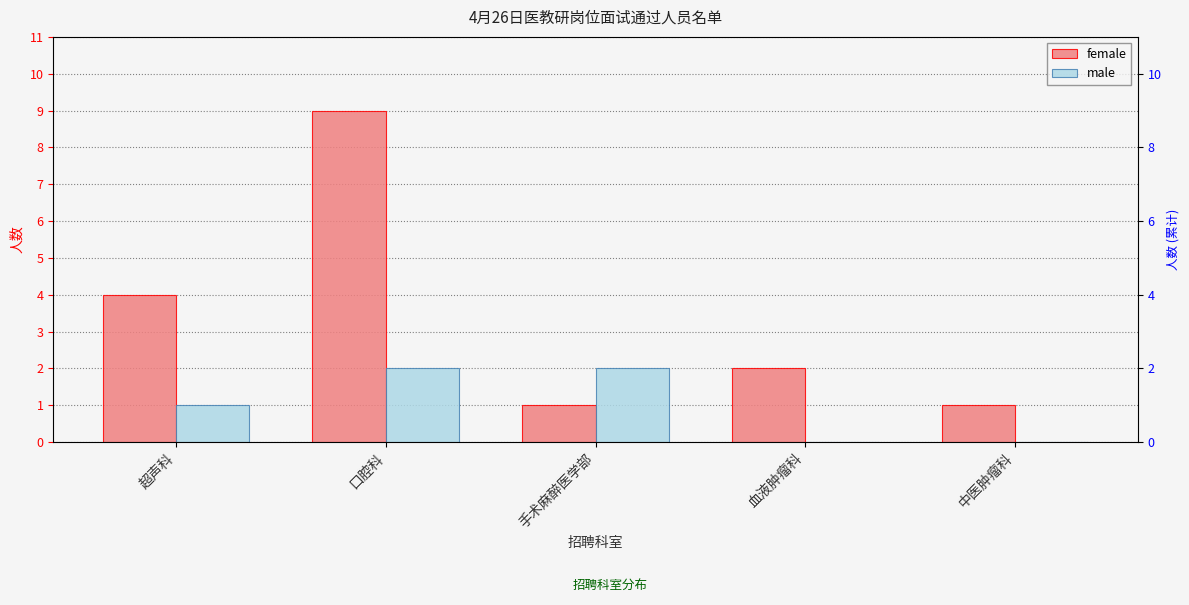

At how many categories does at least one series exceed 5?

1